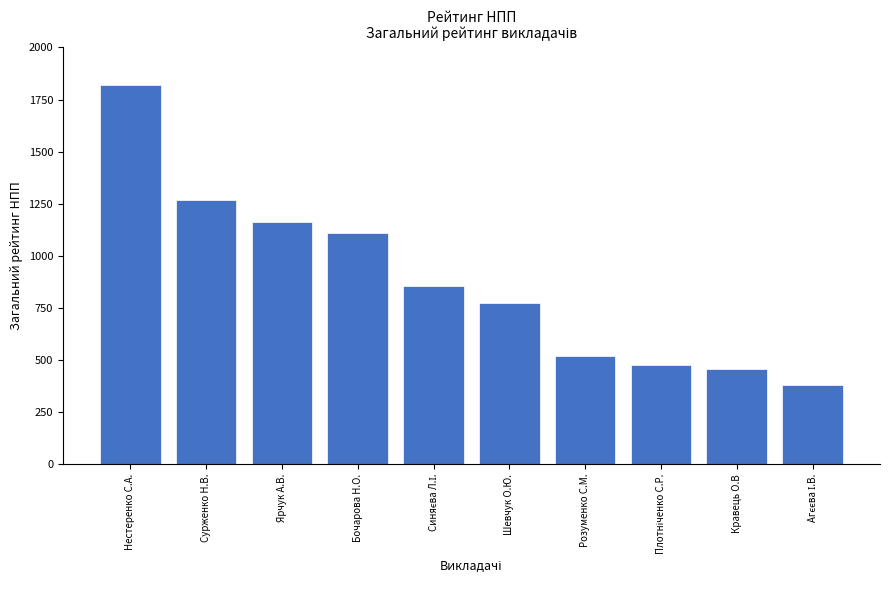

What is the difference between the maximum and minimum values?

1443.5